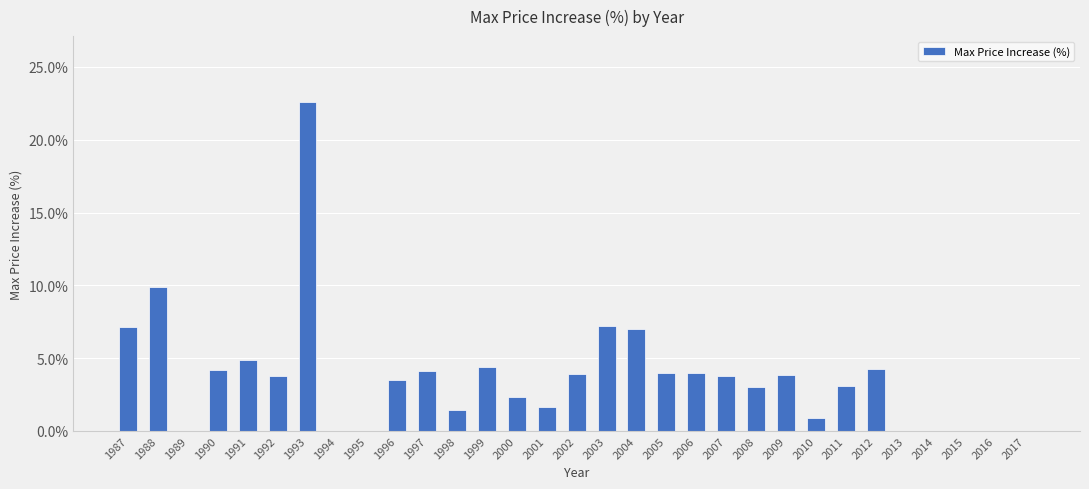

What is the greatest value displayed?

0.2